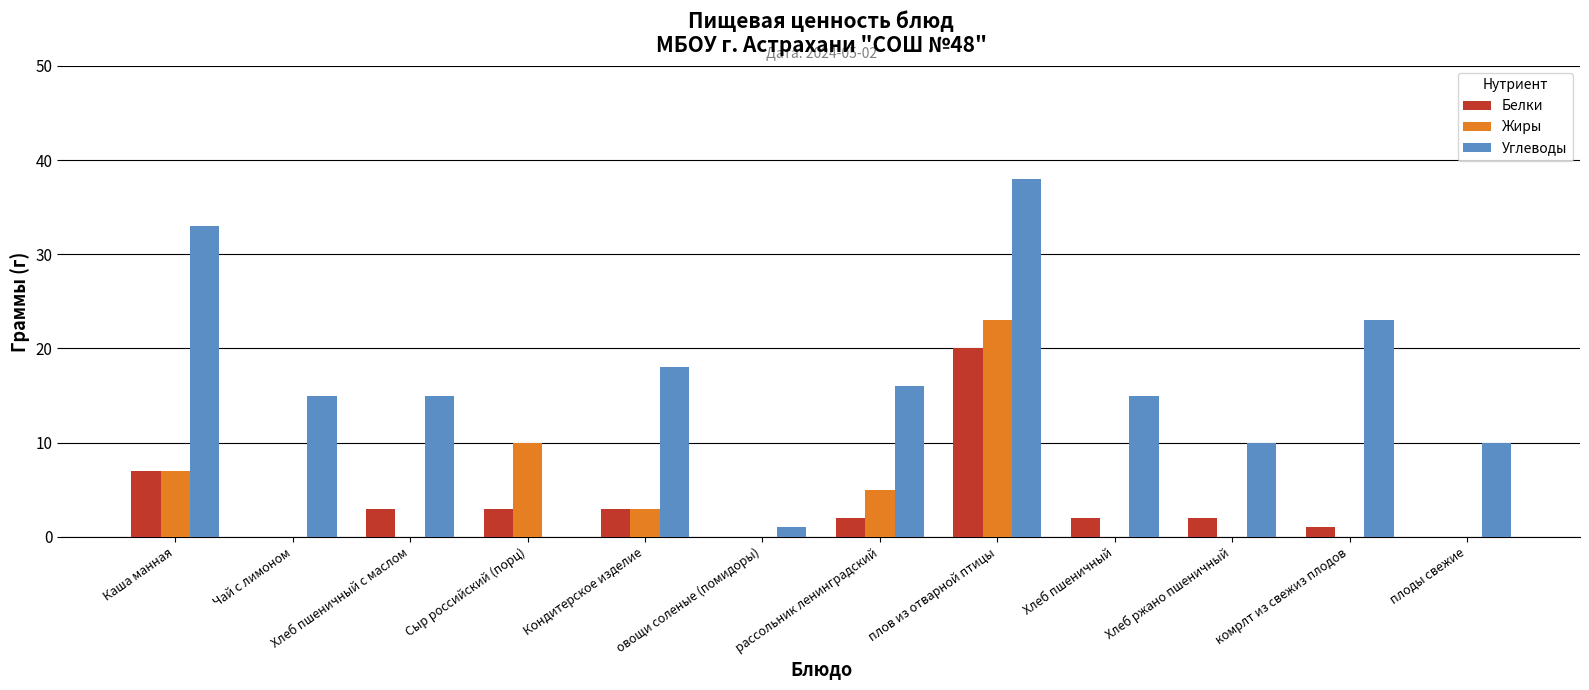

What value does the Жиры series have at рассольник ленинградский, to the nearest 5?

5